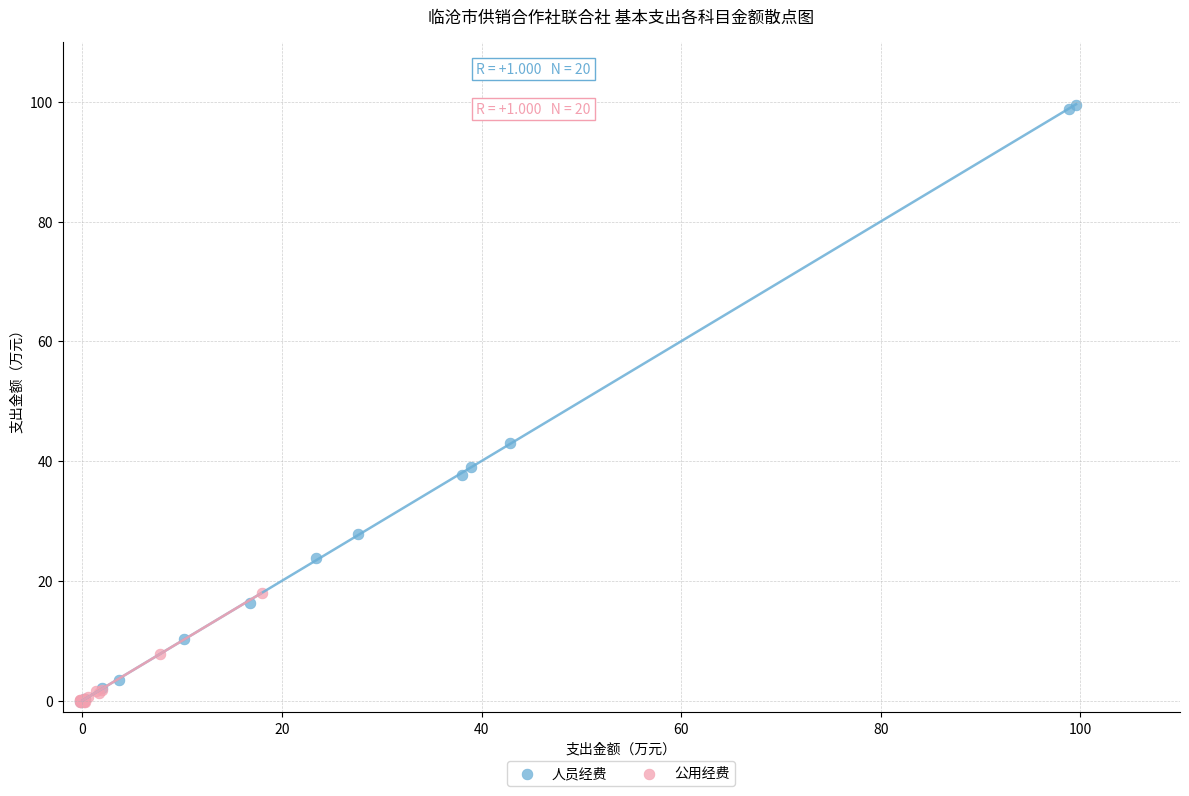

Which series has the widest spread of Y values?

人员经费